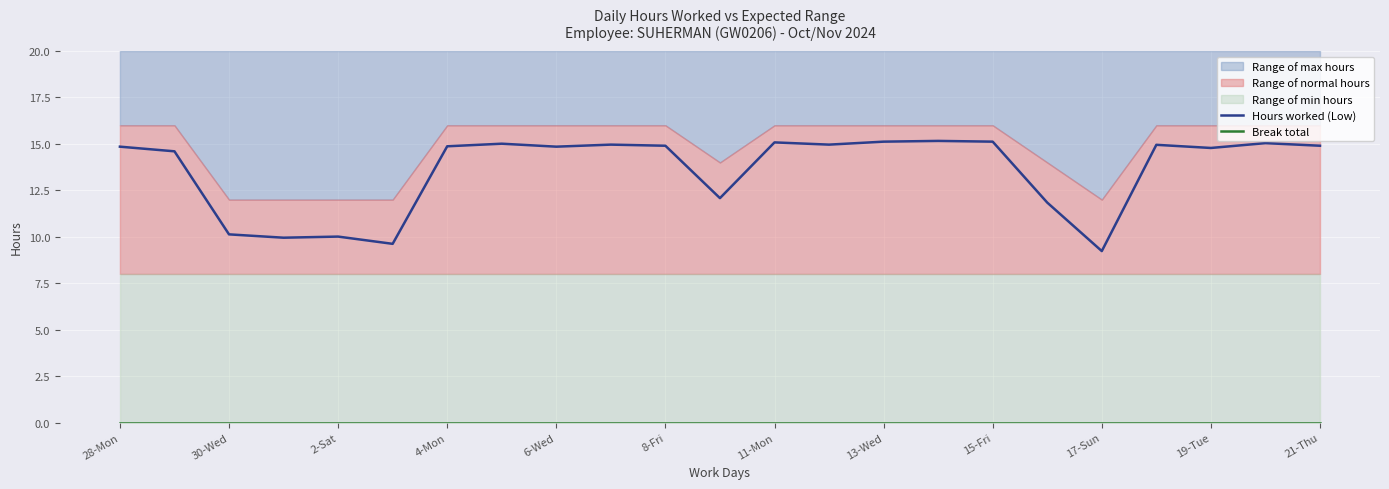

At which label does Hours worked (Low) first exceed 14?

28-Mon